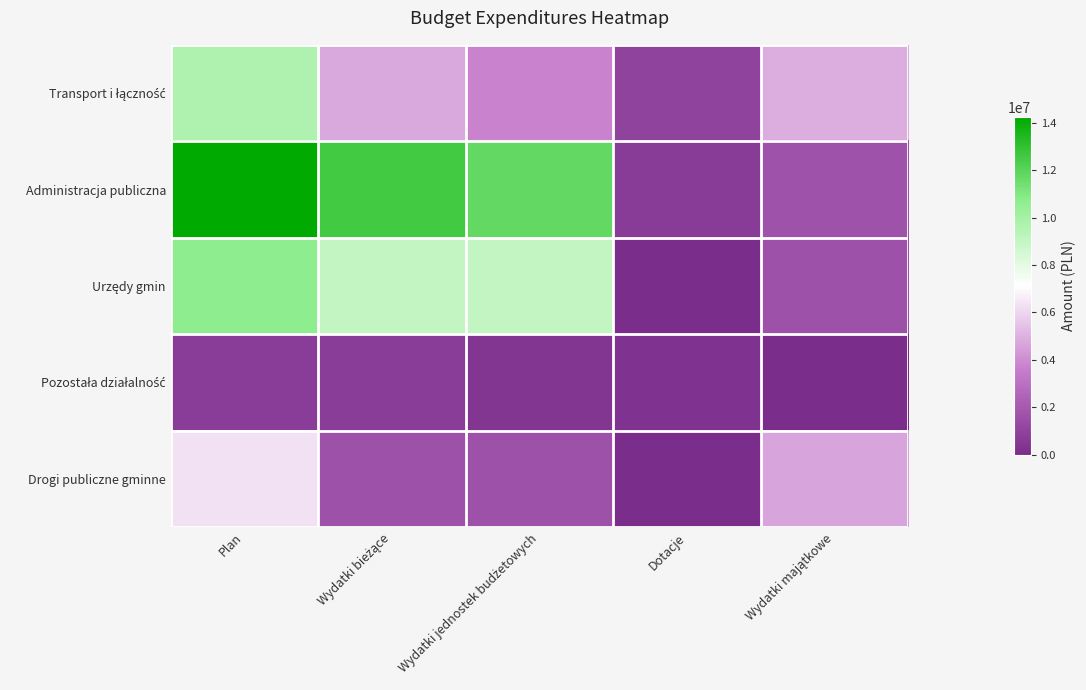

What is the difference between the highest and lowest values at Wydatki jednostek budżetowych?

11296902